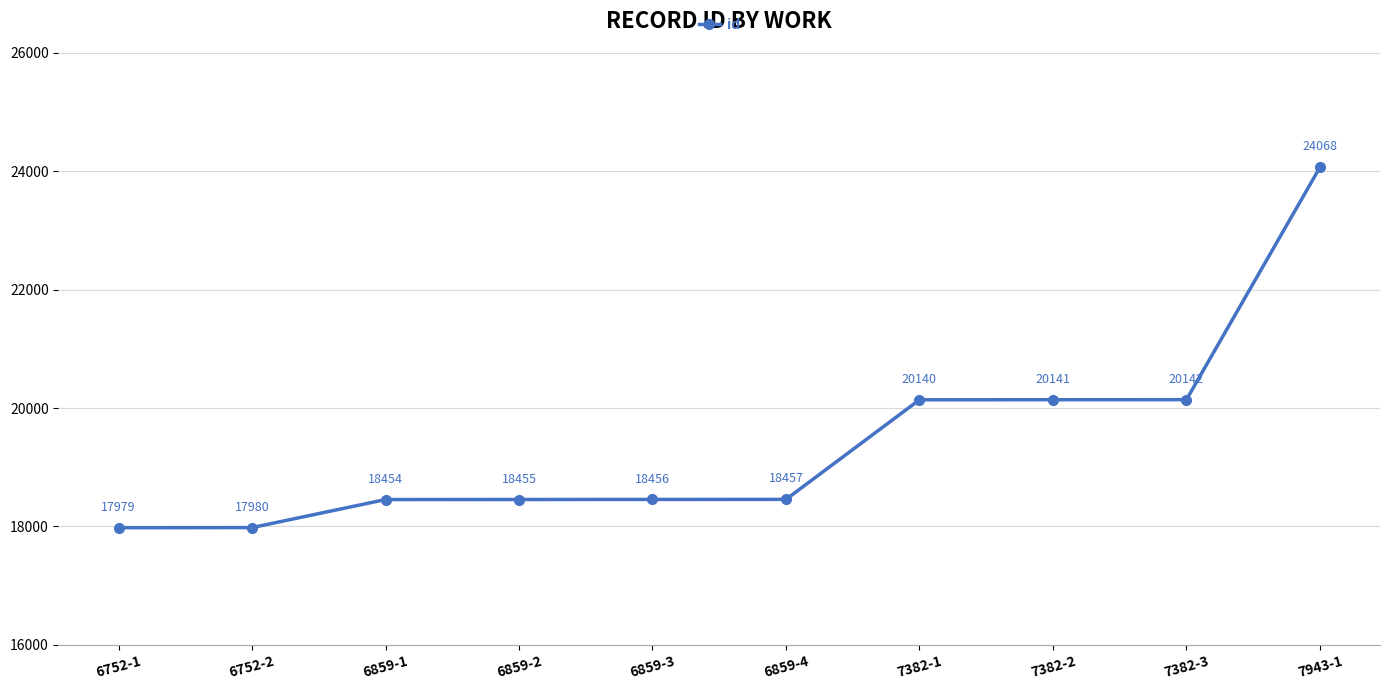

How many lines are shown in the chart?

1